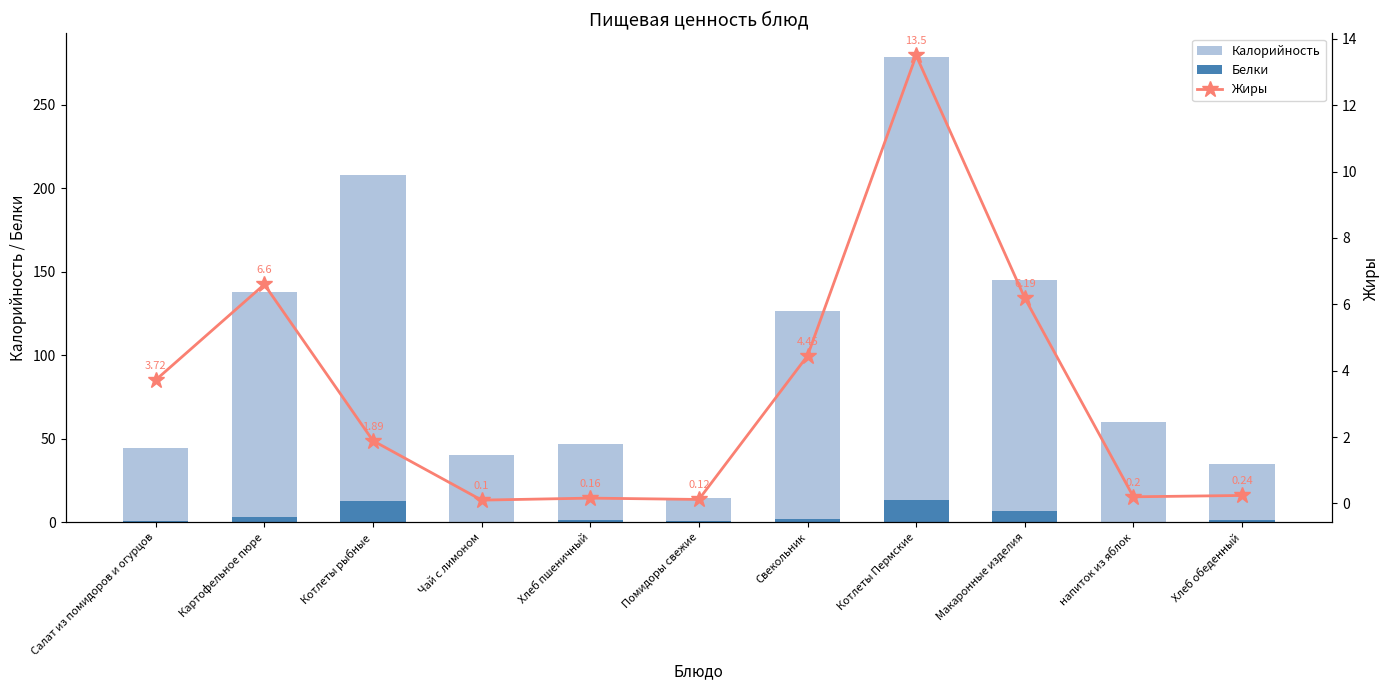

Reading right to left, transcribe all the data shown in this chart.

Калорийность: 33.5	59.7	138.5	265.2	124.1	13.7	45.5	39.7	195.4	134.8	43.8
Белки: 1.3	0.3	6.5	13.5	2.2	0.7	1.5	0.3	12.5	3.1	0.6
Жиры: 0.2	0.2	6.2	13.5	4.5	0.1	0.2	0.1	1.9	6.6	3.7